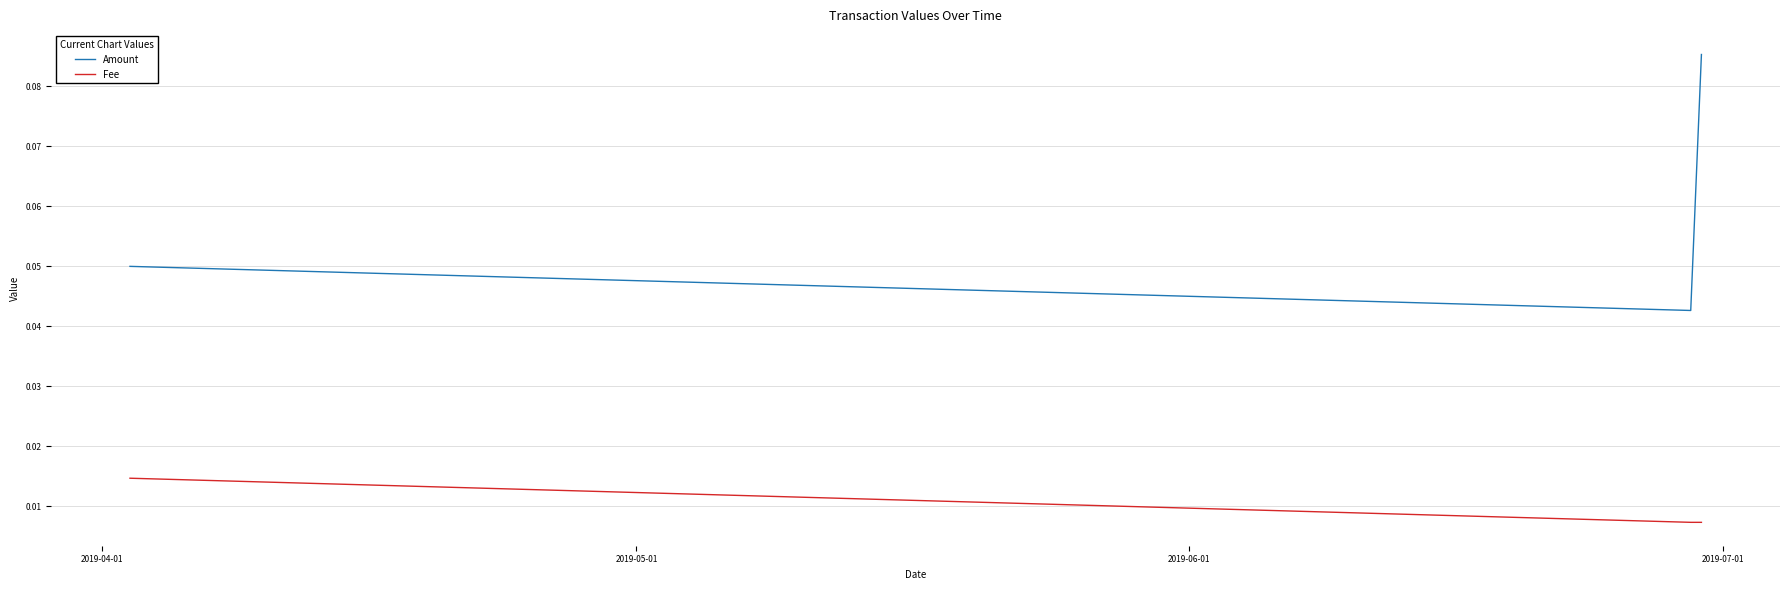

How many lines are shown in the chart?

2